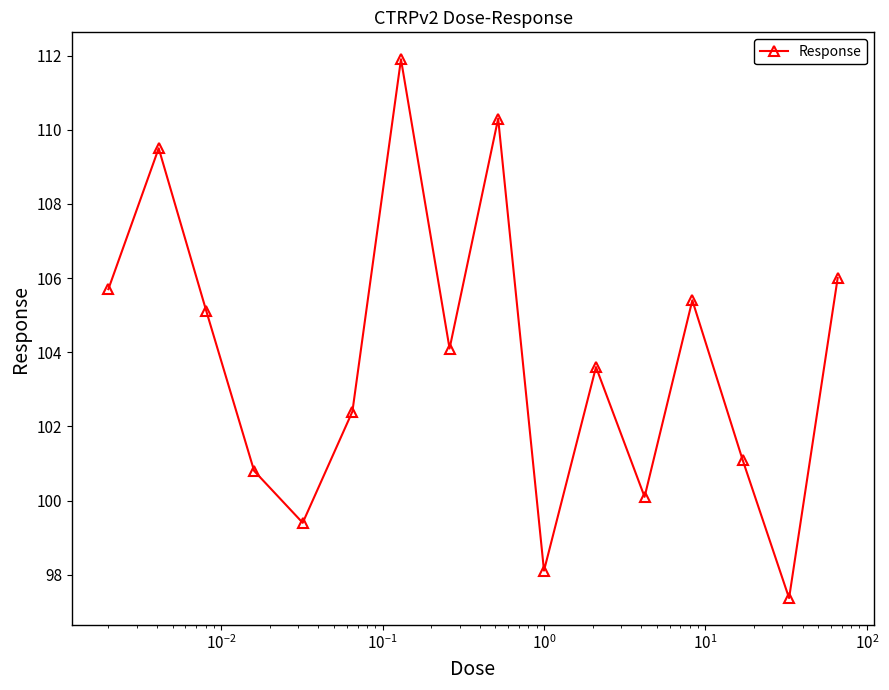

What is the value of the 13th point from the left?

105.4